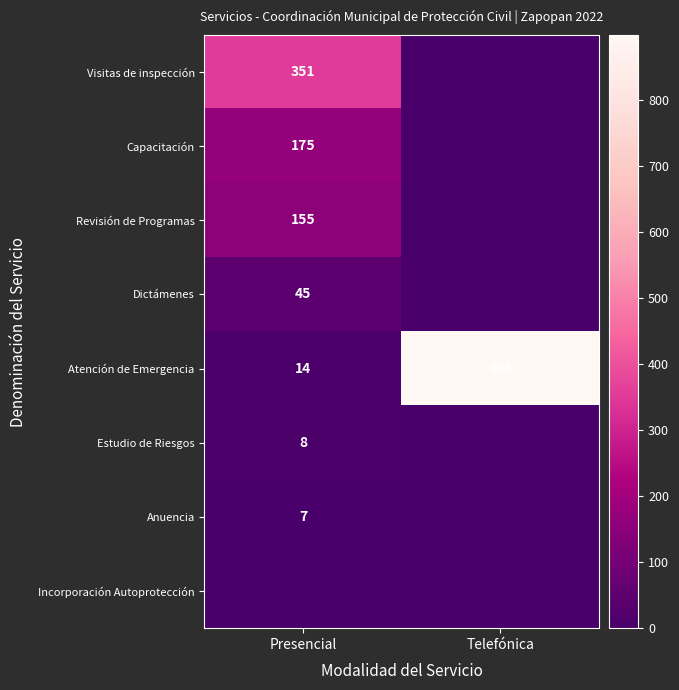

The value of Anuencia at Presencial is 7. True or false?

True